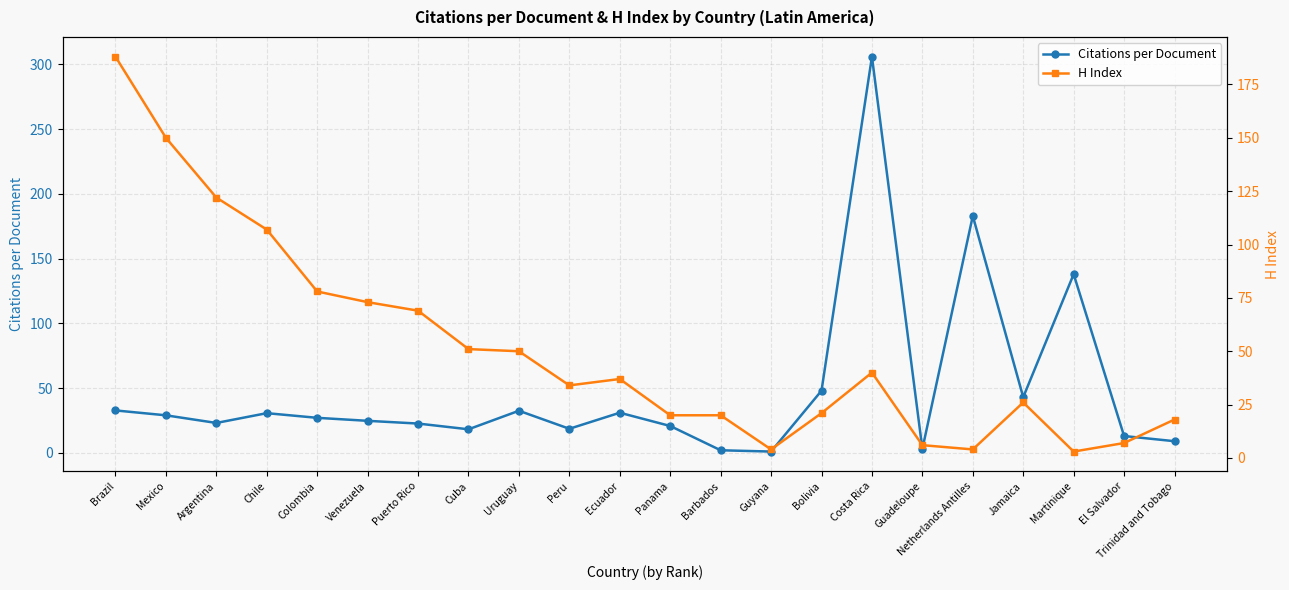

What is the spread (max minus min) of values at Cuba?

32.8